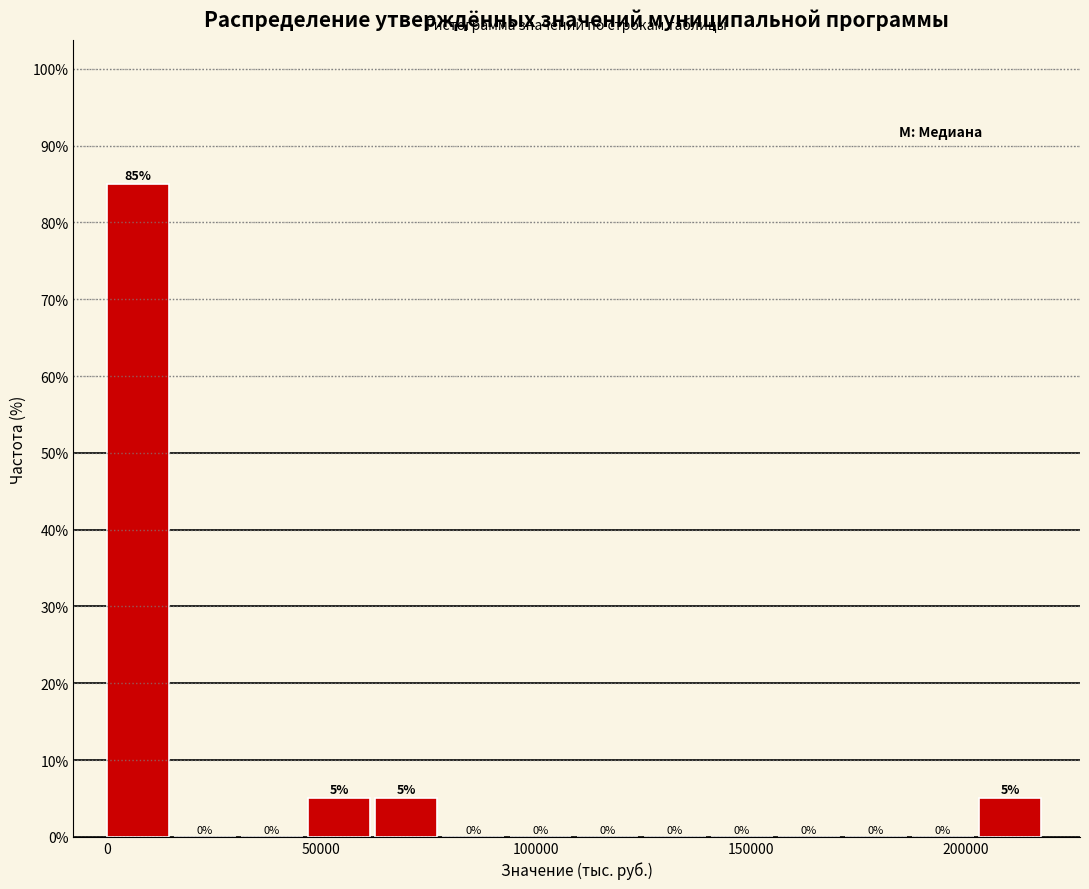

Read against the x-axis, roughly where is the centre of the tallest bar?

5000